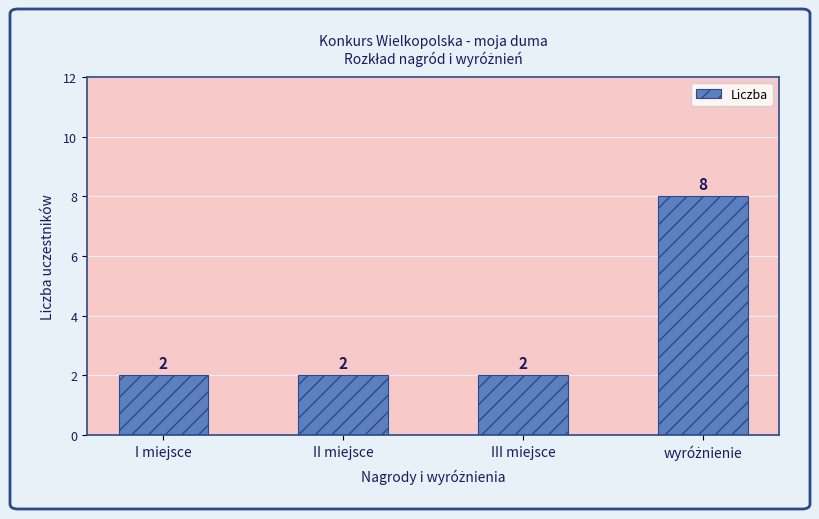

How many series are shown in this chart?

1